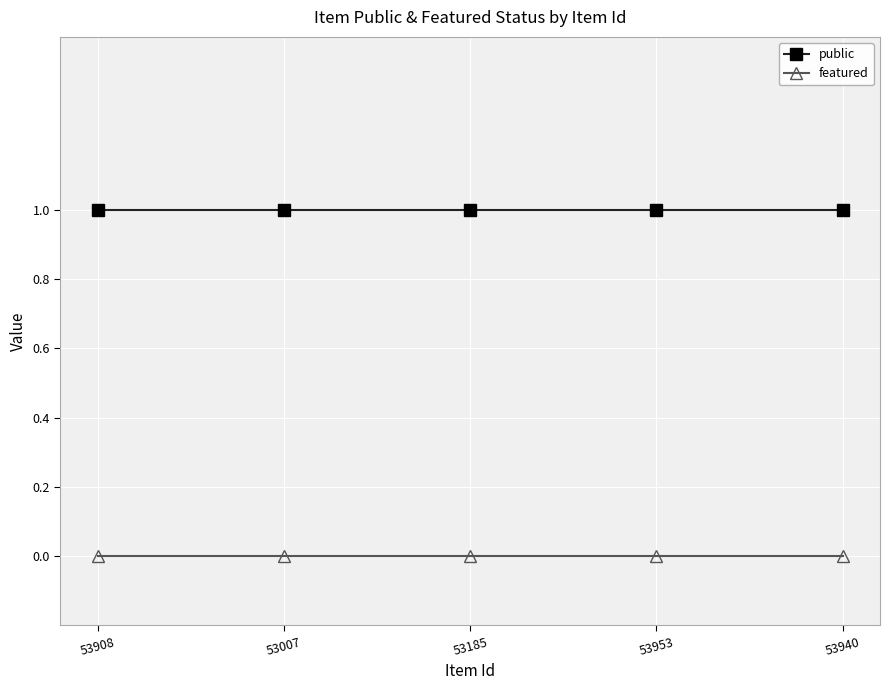

True or false: public and featured cross at least once.

False